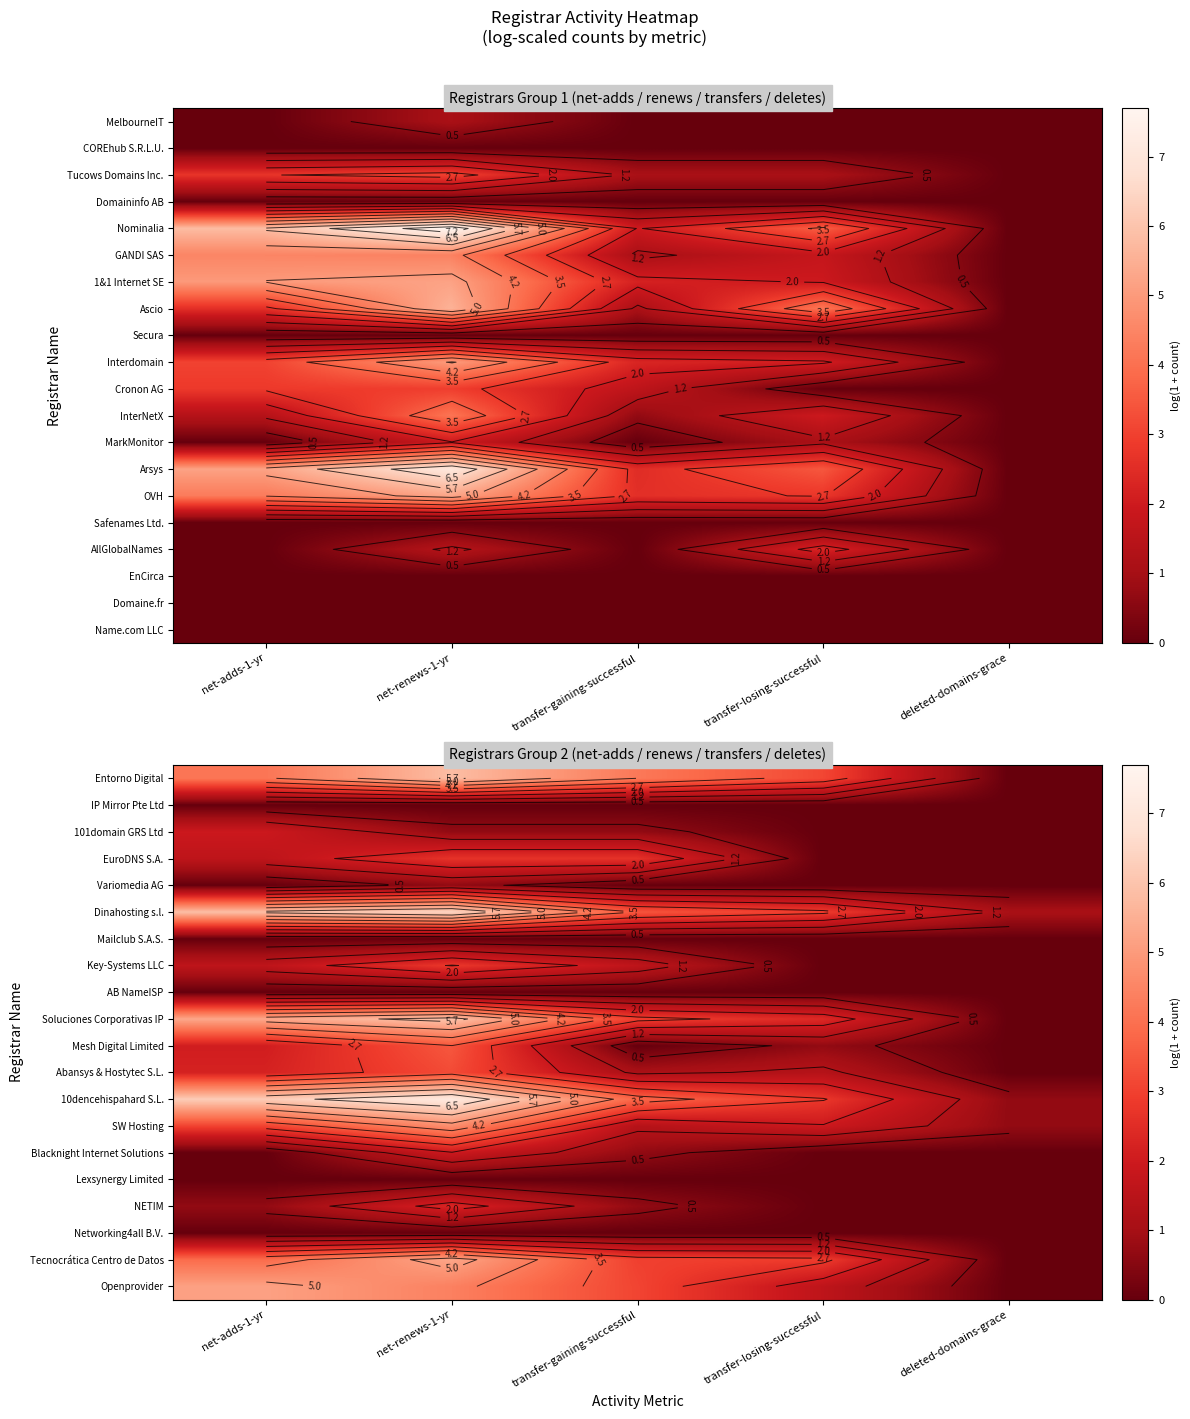

Is the value of SW Hosting at net-renews-1-yr greater than the value of Tecnocrática Centro de Datos at transfer-gaining-successful?

Yes